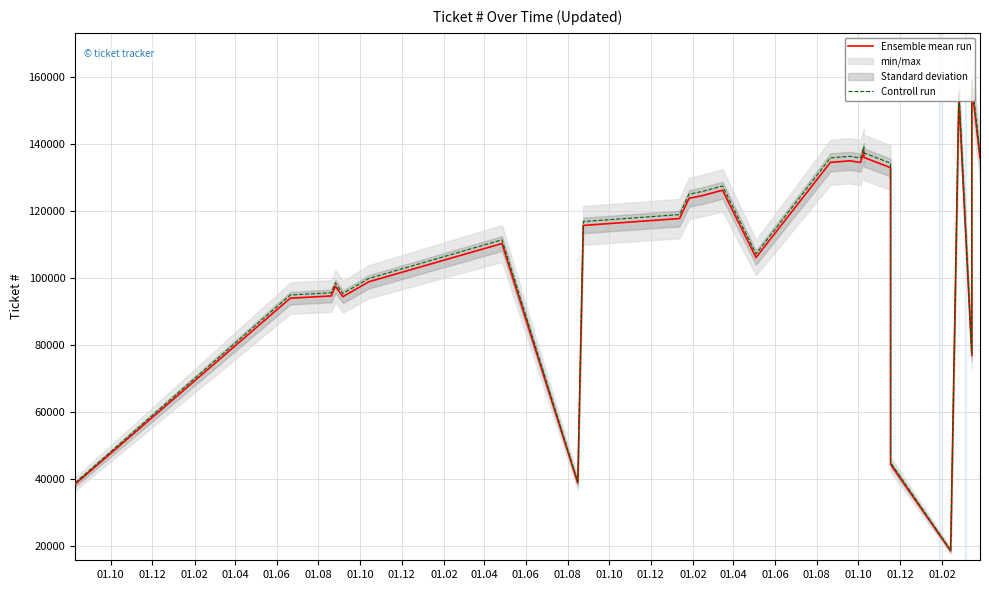

How many data points in Ensemble mean run are less than 117673?

13